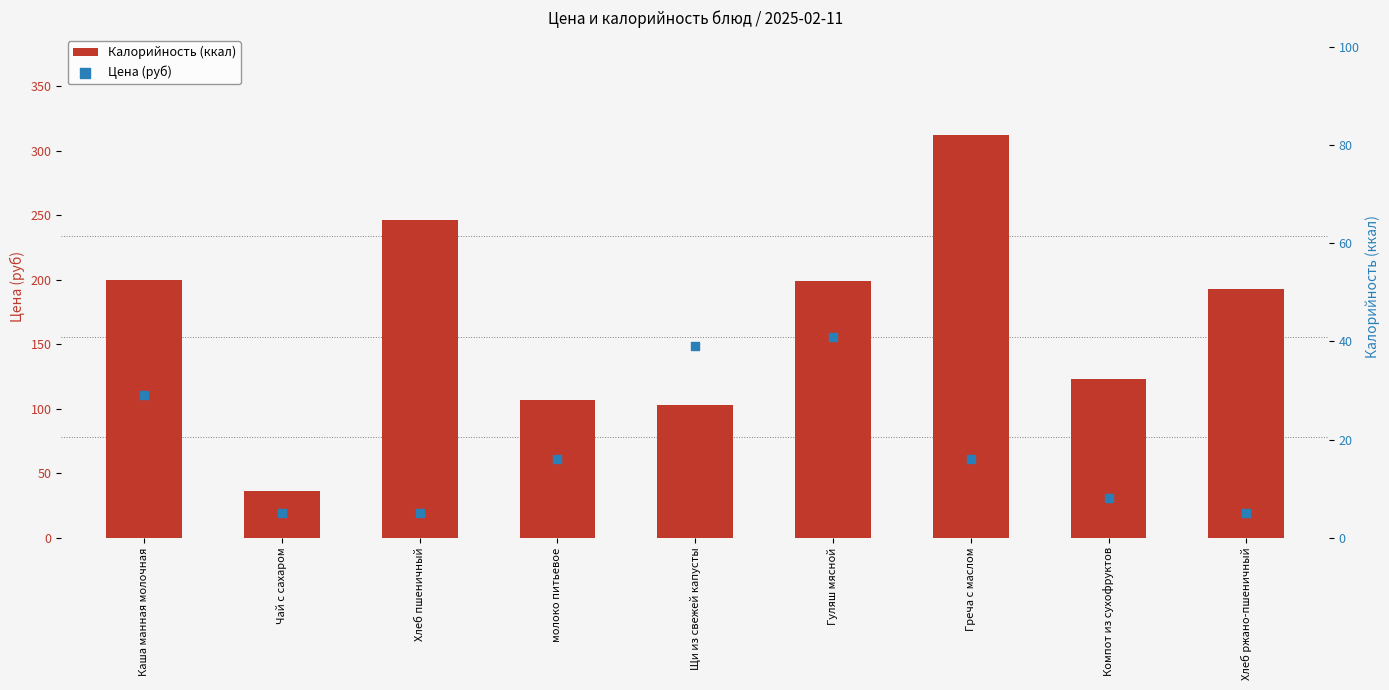

Which series reaches the maximum Y coordinate?

Калорийность (ккал)